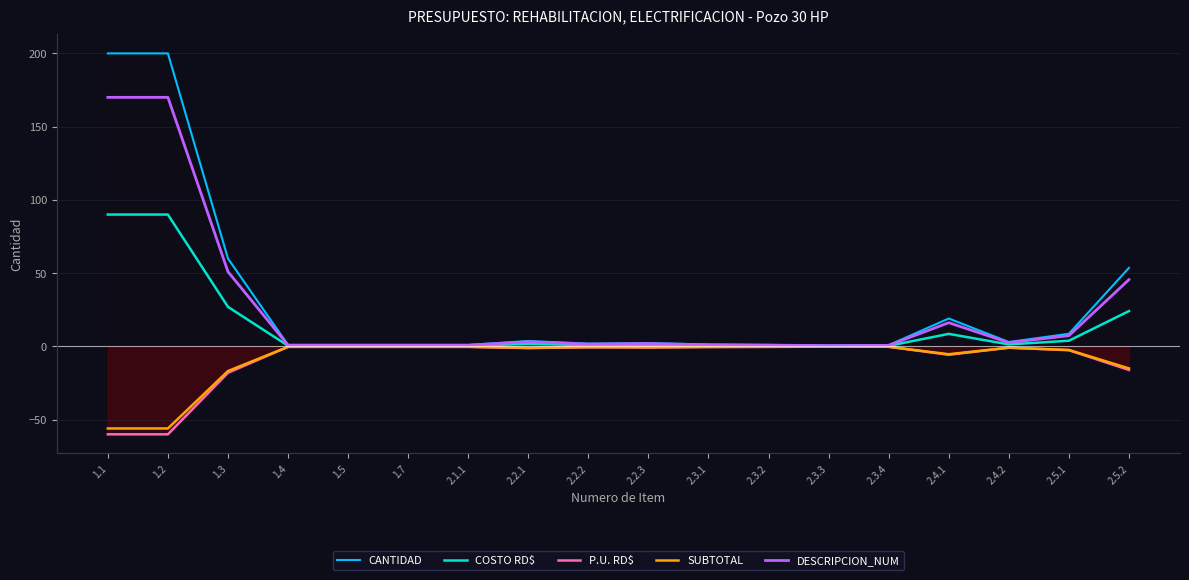

How many data points does each series have?

18